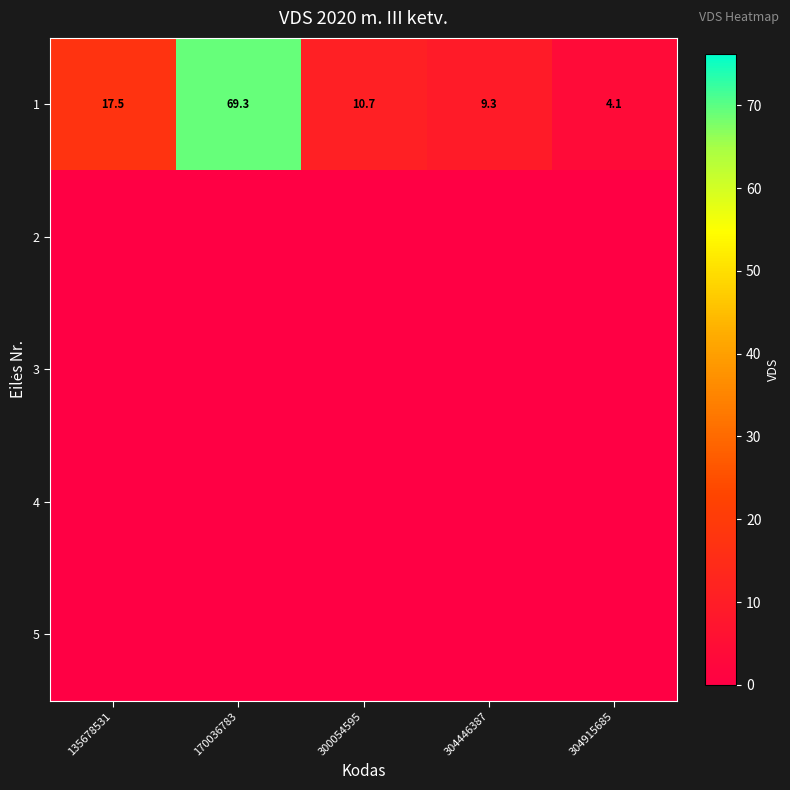

True or false: 1 has a value of 9.3 at 304446387.

True